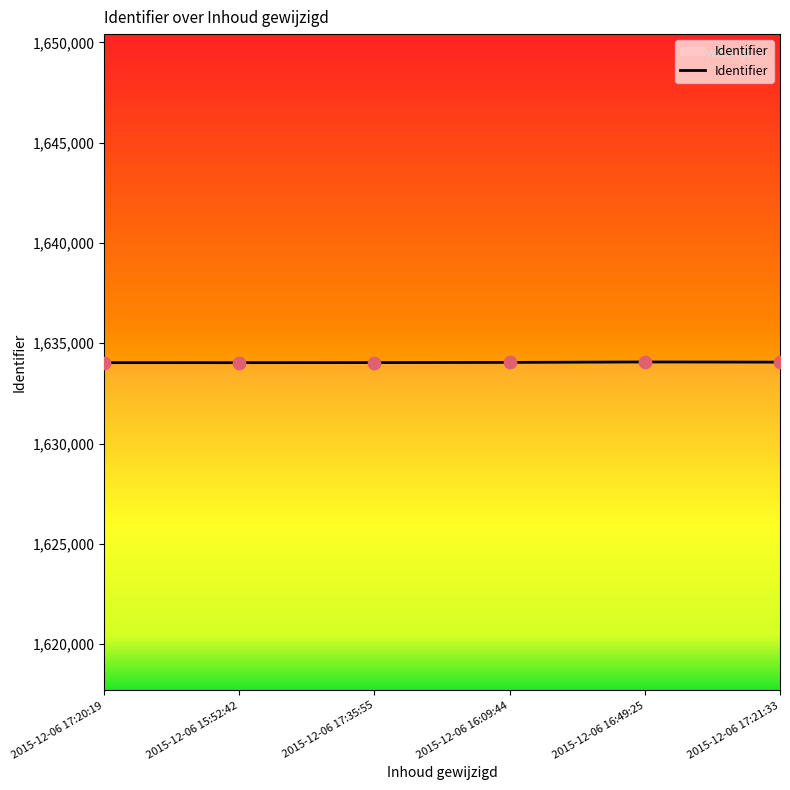

What is the ratio of the value at 2015-12-06 16:49:25 to the value at 2015-12-06 17:20:19?

1.0